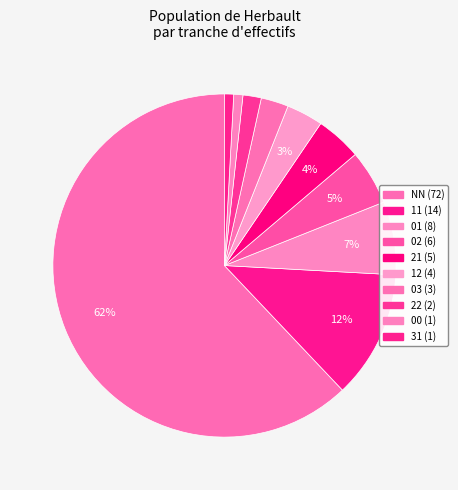

What is the total percentage of 00 and 12?

4.3%